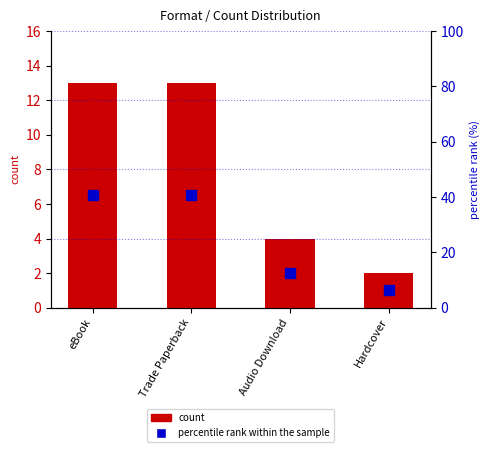

The percentile rank within the sample series shows 16.5 at Audio Download. True or false?

False